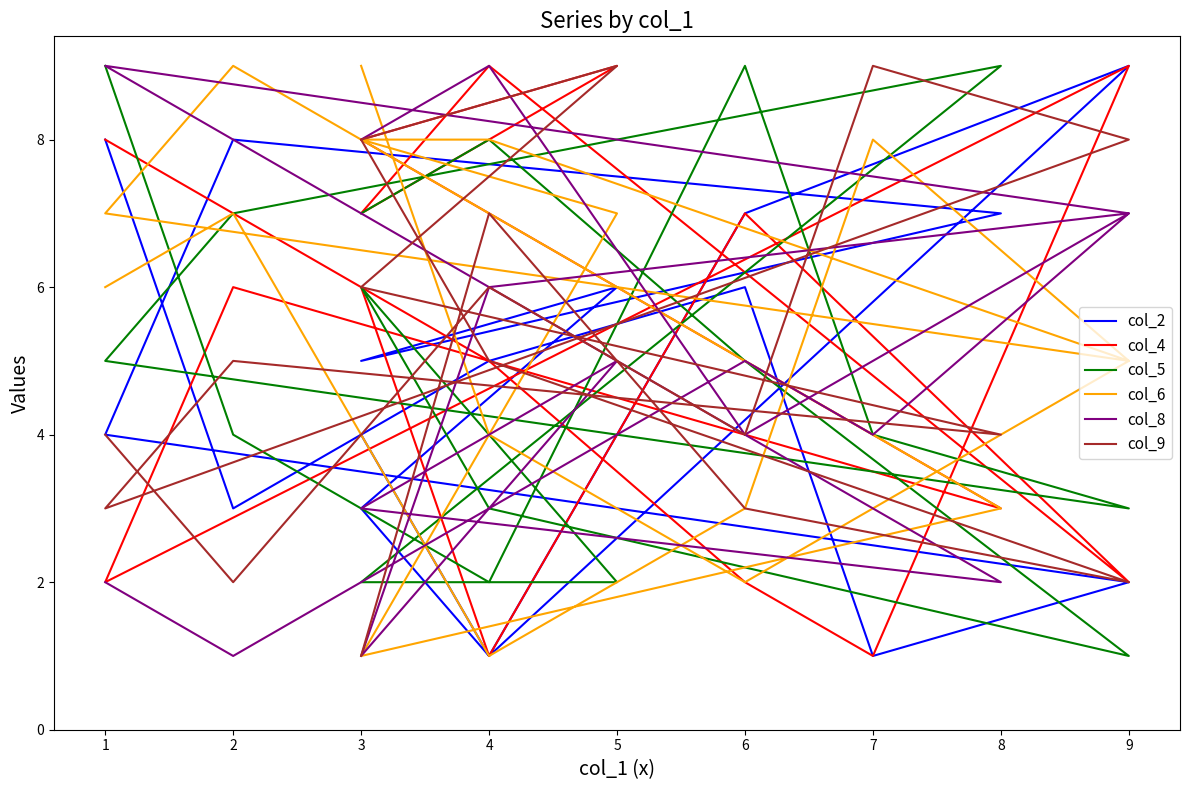

At which category does col_5 reach its first local peak?

4